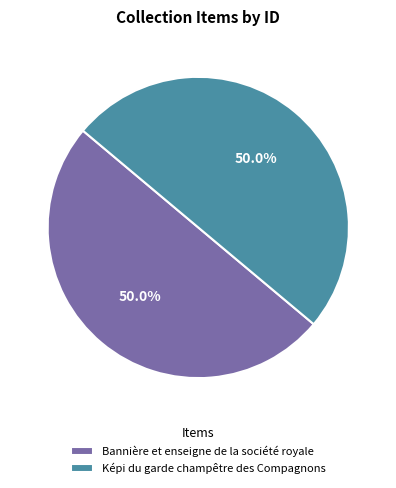

Is the sum of Bannière et enseigne de la société royale and Képi du garde champêtre des Compagnons greater than half?

Yes